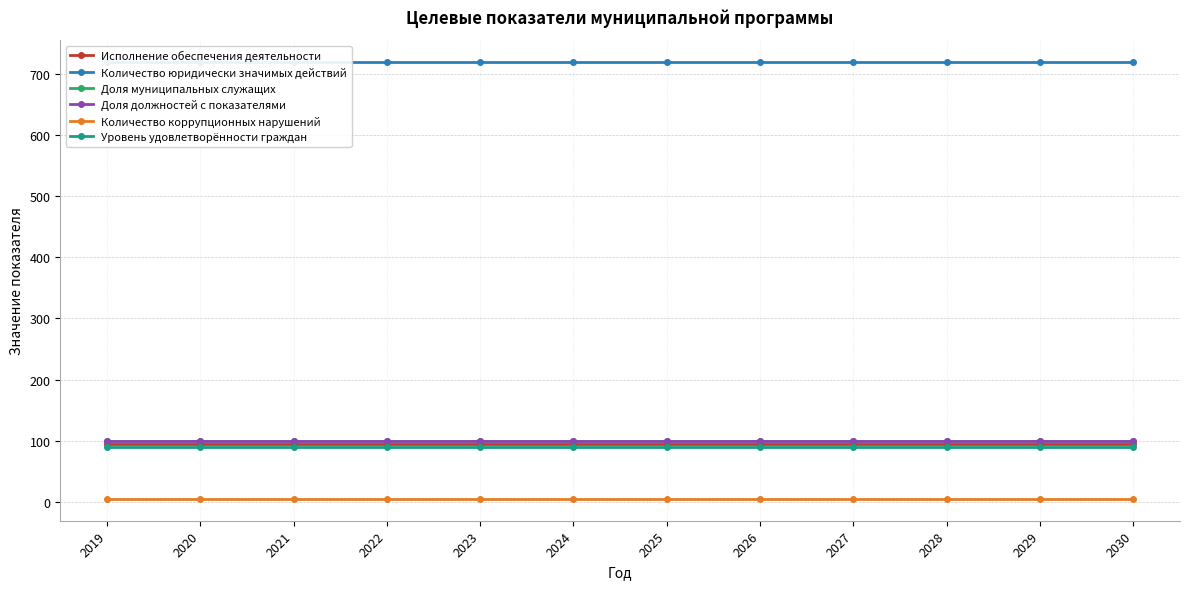

Is it true that Исполнение обеспечения деятельности equals 95 at 2030?

True